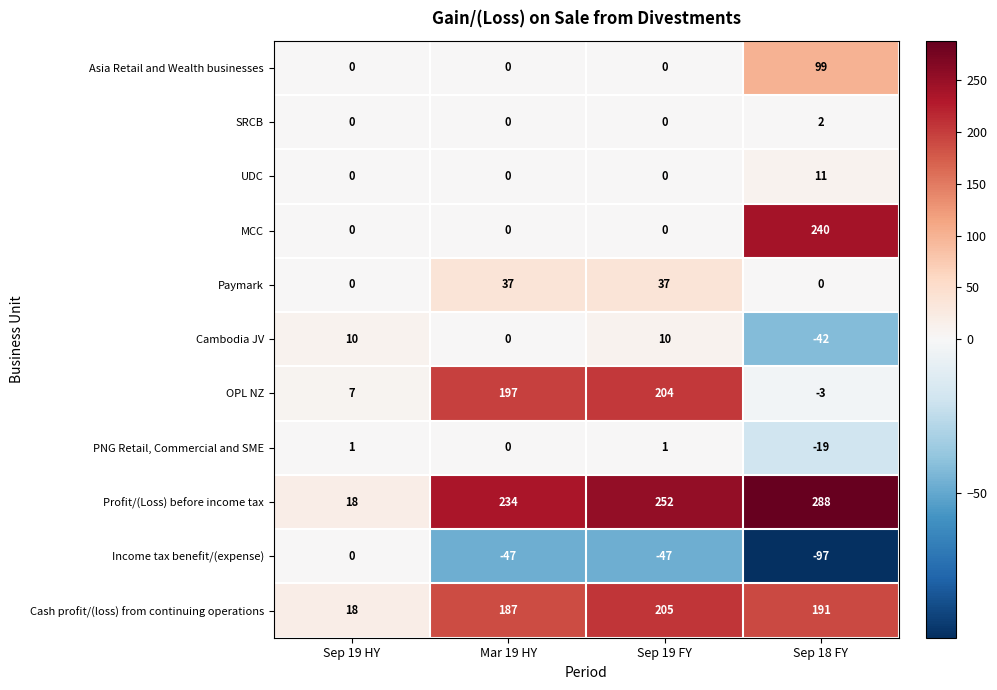

What is the difference between the highest and lowest values at Sep 19 HY?

18